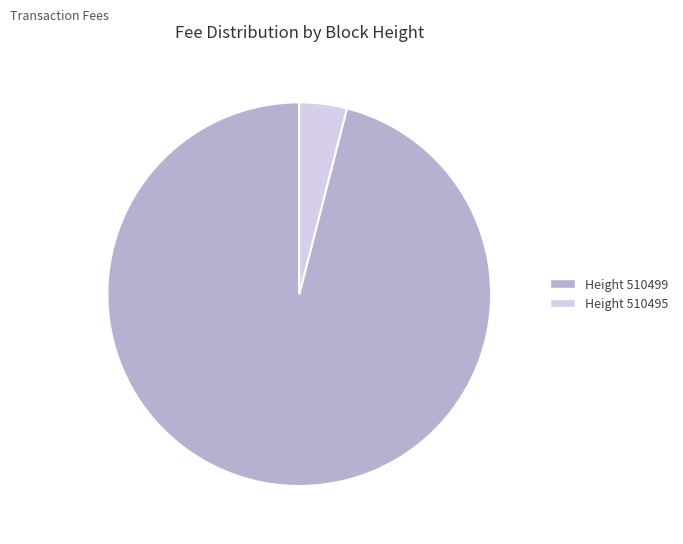

Is there any slice that represents more than half of the pie?

Yes